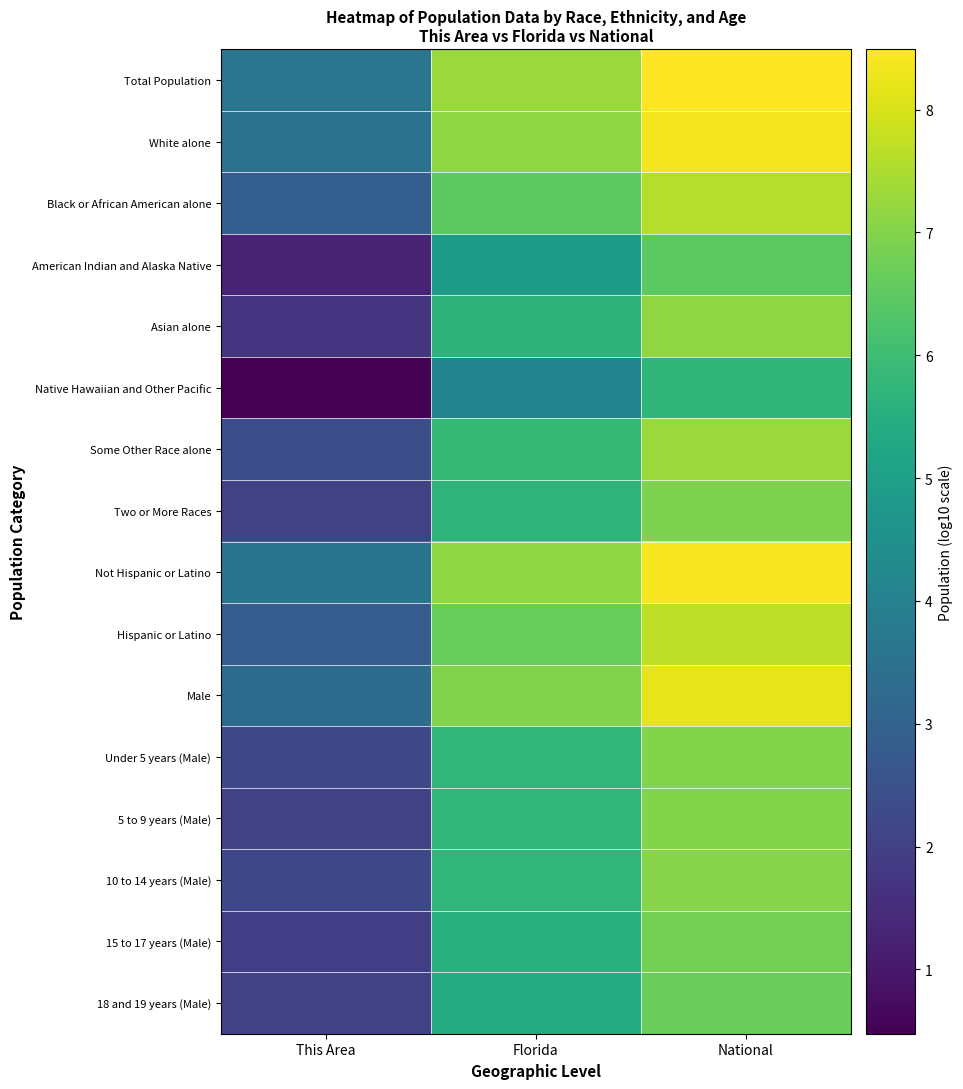

Reading left to right, what are all the values shown in this chart?

Total Population: This Area=3.6	Florida=7.3	National=8.5
White alone: This Area=3.5	Florida=7.1	National=8.3
Black or African American alone: This Area=2.9	Florida=6.5	National=7.6
American Indian and Alaska Native: This Area=1.3	Florida=4.9	National=6.5
Asian alone: This Area=1.7	Florida=5.7	National=7.2
Native Hawaiian and Other Pacific: This Area=0.5	Florida=4.1	National=5.7
Some Other Race alone: This Area=2.4	Florida=5.8	National=7.3
Two or More Races: This Area=2.1	Florida=5.7	National=7.0
Not Hispanic or Latino: This Area=3.6	Florida=7.2	National=8.4
Hispanic or Latino: This Area=2.8	Florida=6.6	National=7.7
Male: This Area=3.3	Florida=7.0	National=8.2
Under 5 years (Male): This Area=2.2	Florida=5.7	National=7.0
5 to 9 years (Male): This Area=2.1	Florida=5.7	National=7.0
10 to 14 years (Male): This Area=2.2	Florida=5.8	National=7.0
15 to 17 years (Male): This Area=2.0	Florida=5.6	National=6.8
18 and 19 years (Male): This Area=2.0	Florida=5.4	National=6.7